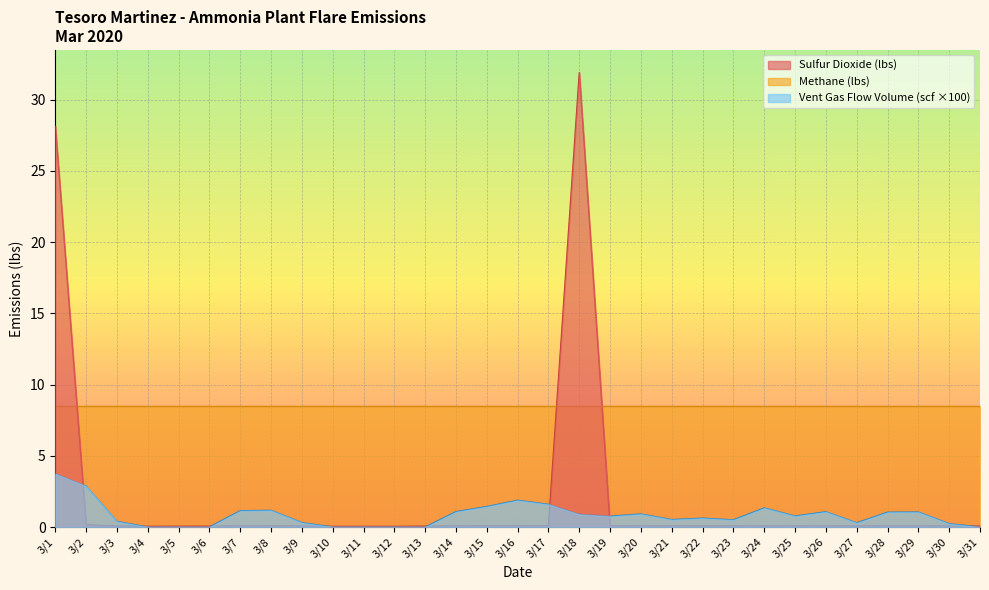

The value of Sulfur Dioxide (lbs) at 3/3 is 0.1. True or false?

True